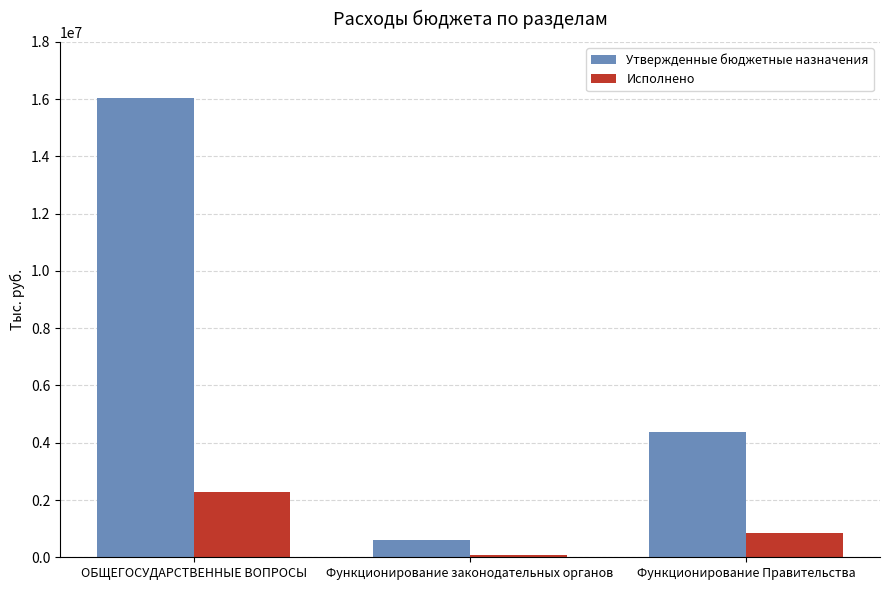

Are the bars horizontal?

No